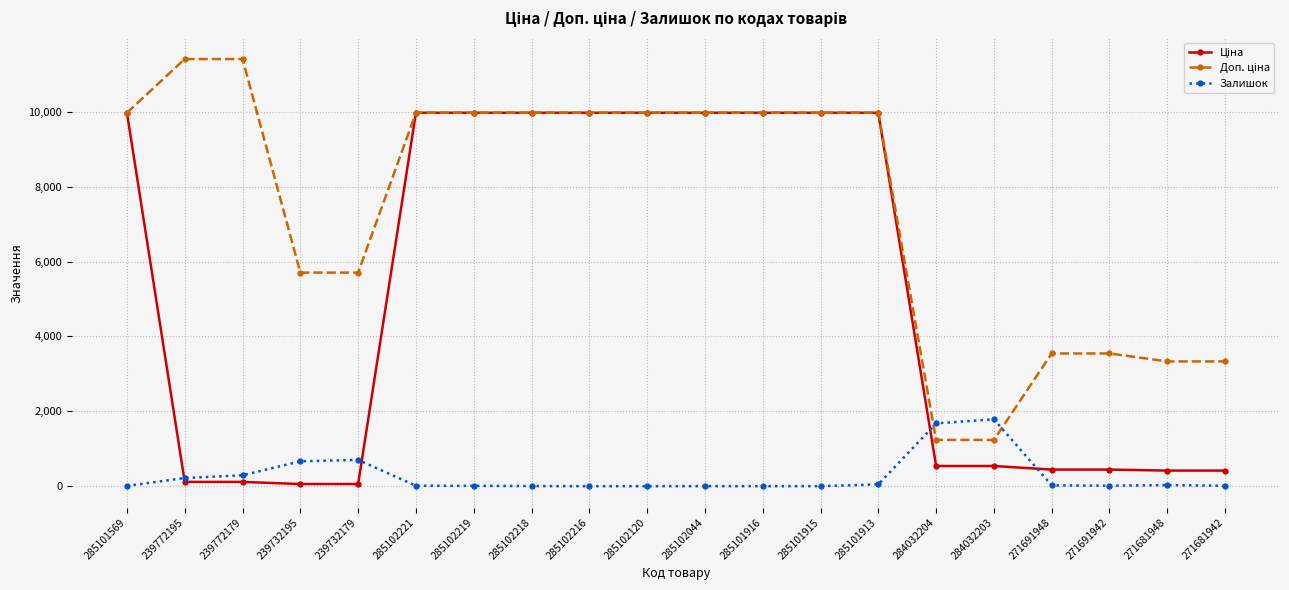

How many data points does each series have?

20